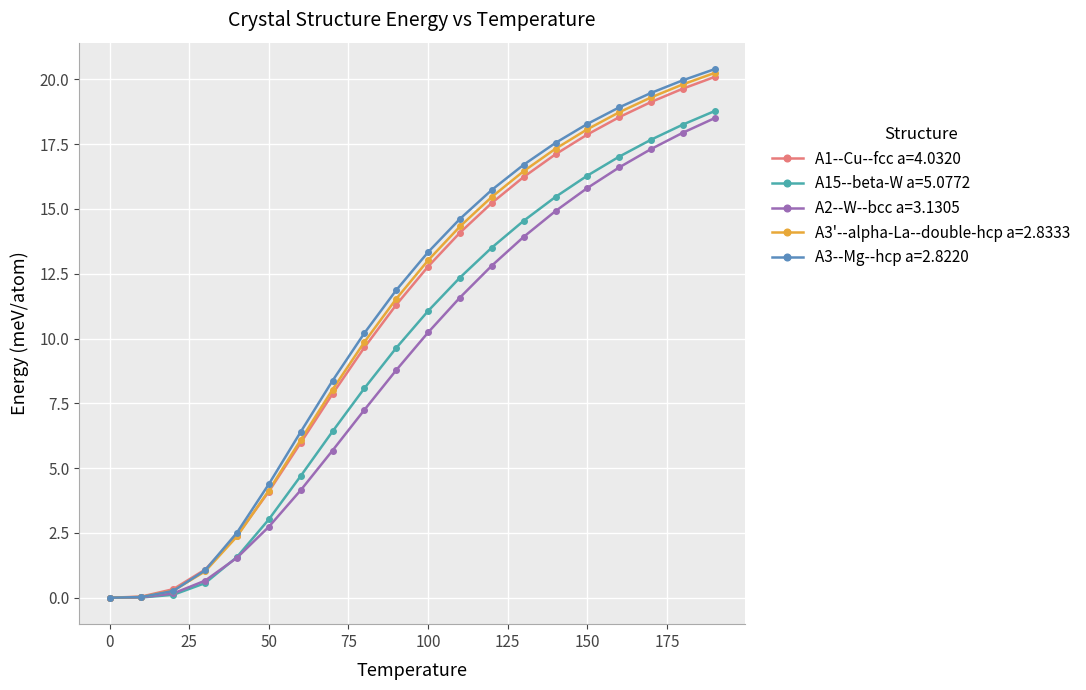

What is the maximum value shown in the chart?

20.4